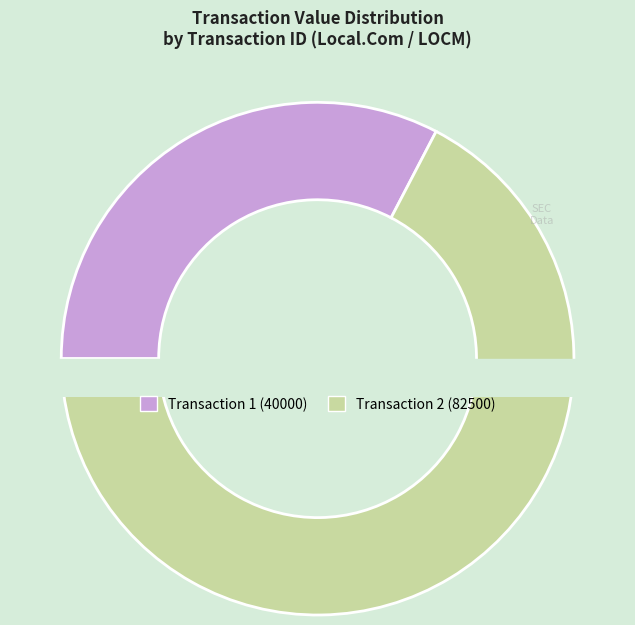

Is 1 the majority of the pie?

No